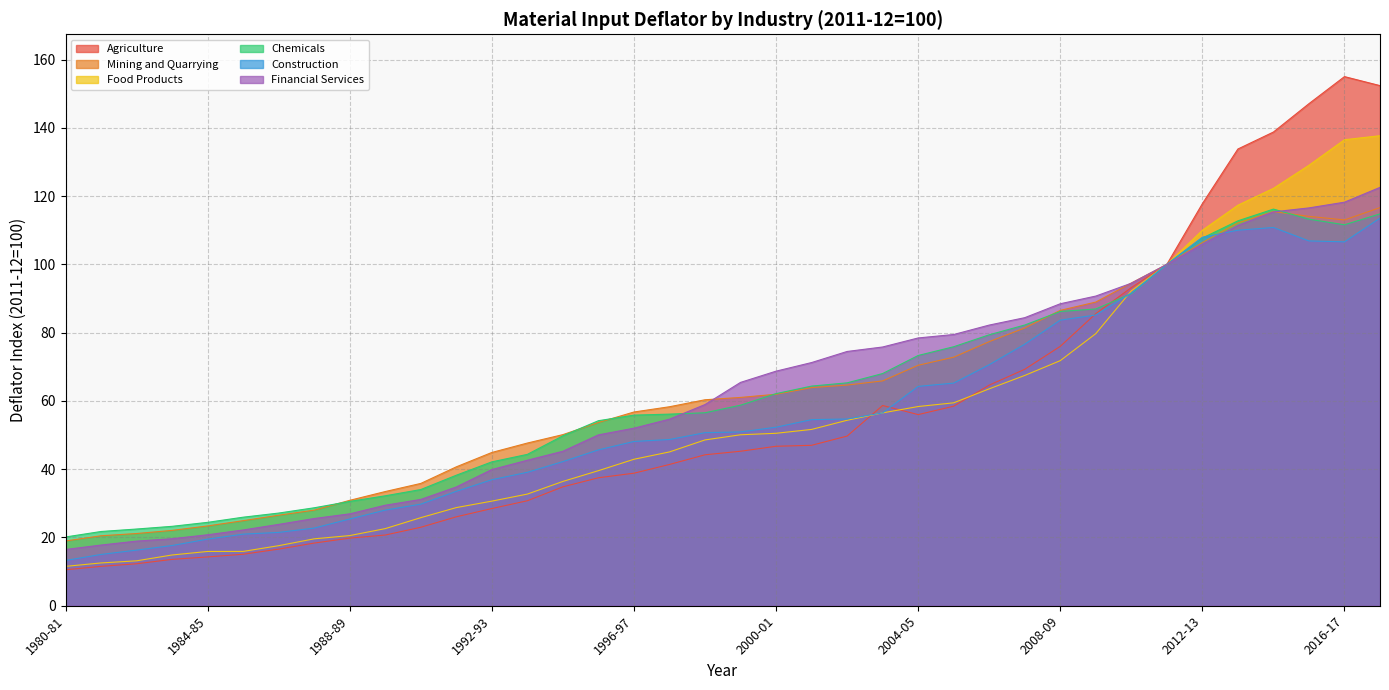

Rank the categories by Financial Services value from highest to lowest.

2017-18, 2016-17, 2015-16, 2014-15, 2013-14, 2012-13, 2011-12, 2010-11, 2009-10, 2008-09, 2007-08, 2006-07, 2005-06, 2004-05, 2003-04, 2002-03, 2001-02, 2000-01, 1999-00, 1998-99, 1997-98, 1996-97, 1995-96, 1994-95, 1993-94, 1992-93, 1991-92, 1990-91, 1989-90, 1988-89, 1987-88, 1986-87, 1985-86, 1984-85, 1983-84, 1982-83, 1981-82, 1980-81